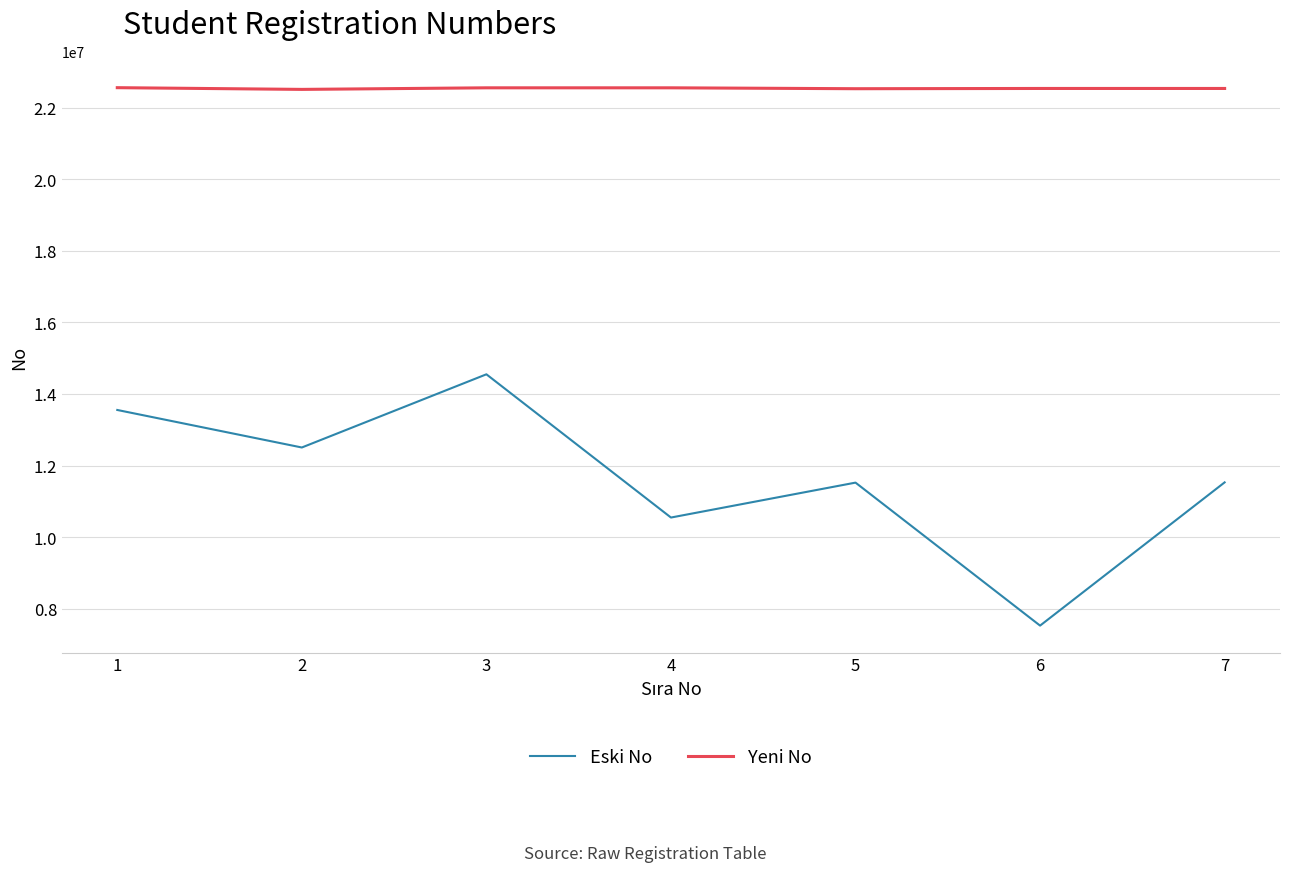

What is the total value across all series at 5?

34050224